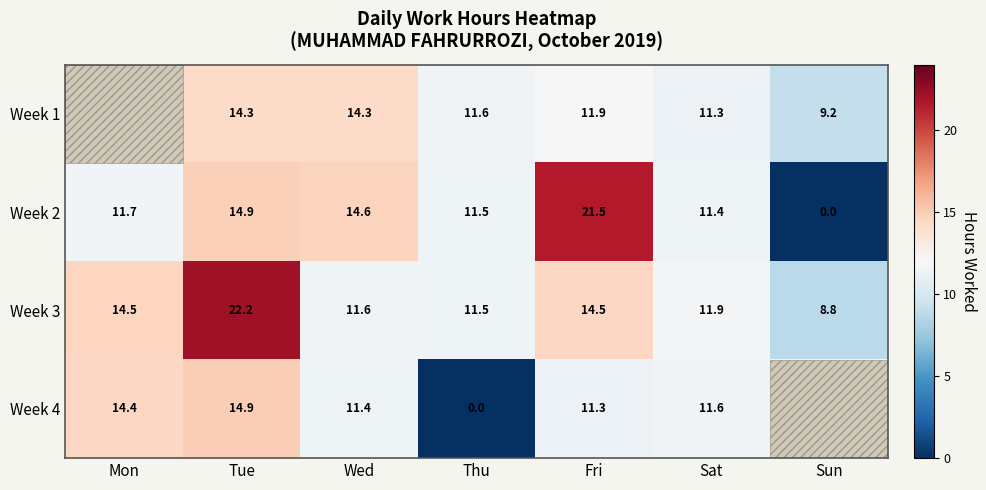

What is the total value across all series at Tue?

66.3